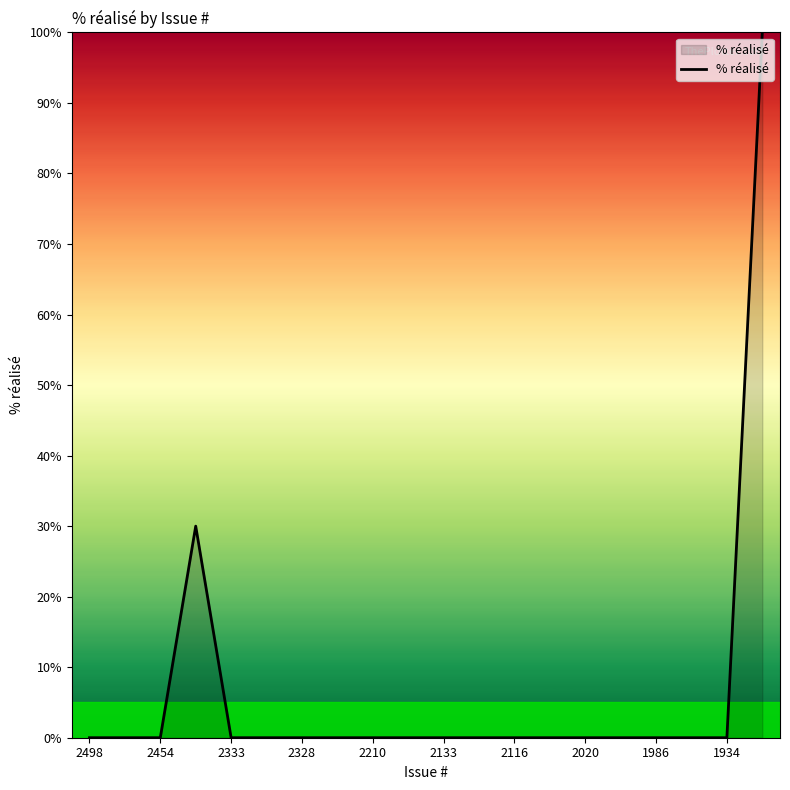

What is the maximum value shown in the chart?

100